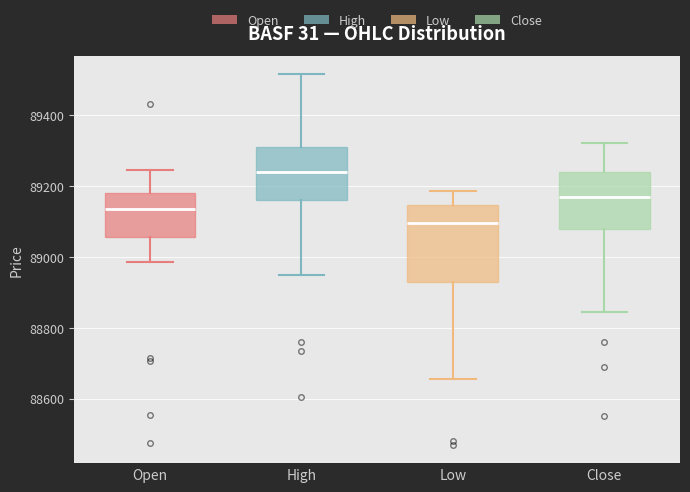

Reading left to right, read every box against the y-axis: the position of its median line, the range the box covers, and the ends of its whiskers. The values are not printed on the chart, so give them approximately, as read against the axis.

Open: median 89140, box 89060 to 89180, whiskers 88980 to 89240
High: median 89240, box 89160 to 89320, whiskers 88960 to 89520
Low: median 89100, box 88940 to 89140, whiskers 88660 to 89180
Close: median 89180, box 89080 to 89240, whiskers 88840 to 89320